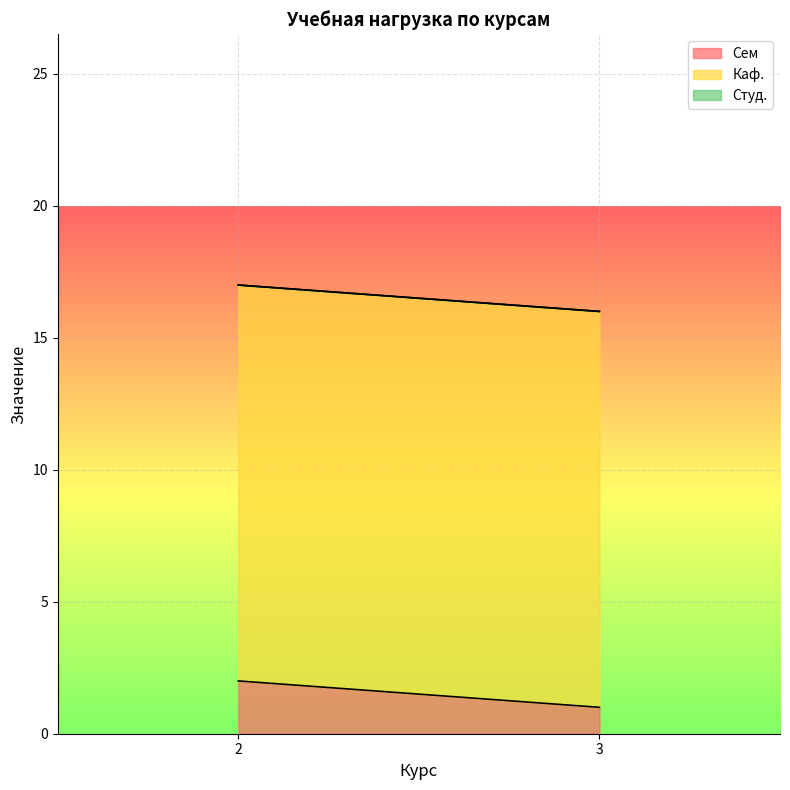

List the series in order of their peak value, lowest first.

Студ., Сем, Каф.